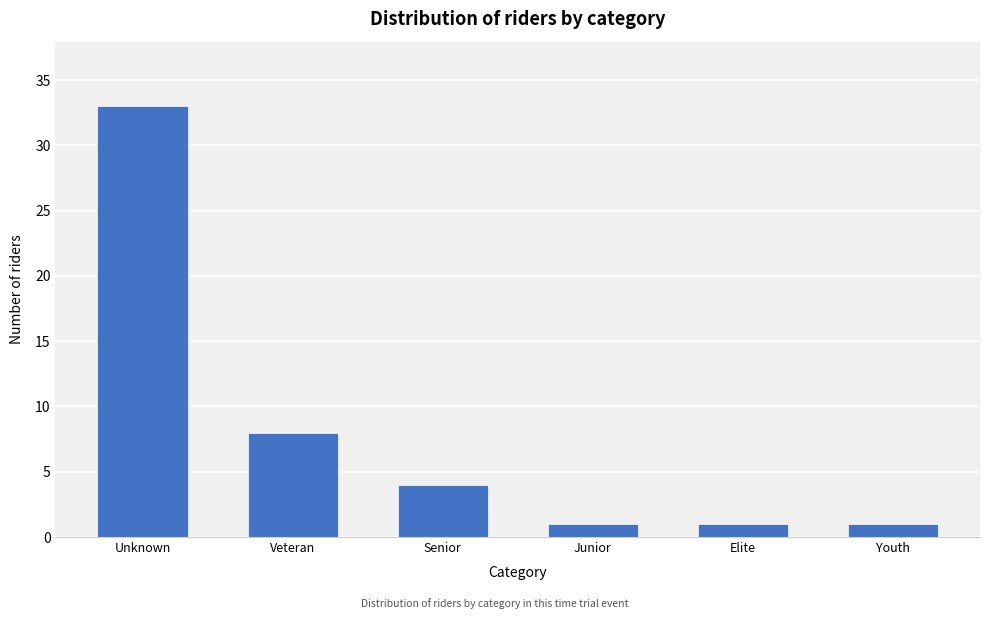

Reading left to right, extract all data points from this chart.

Unknown=33	Veteran=8	Senior=4	Junior=1	Elite=1	Youth=1